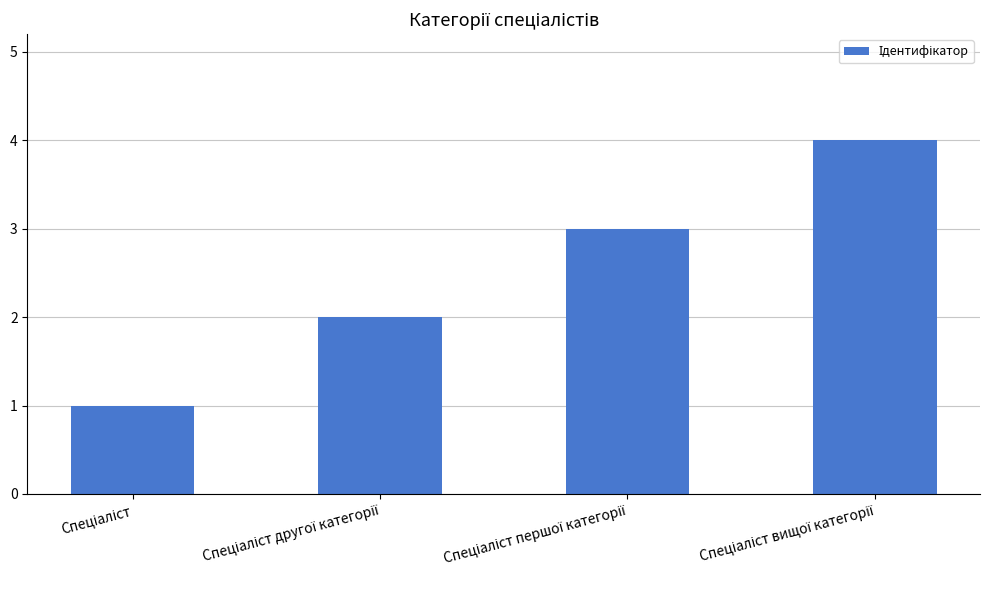

Reading left to right, list all the values displayed in this chart.

1	2	3	4